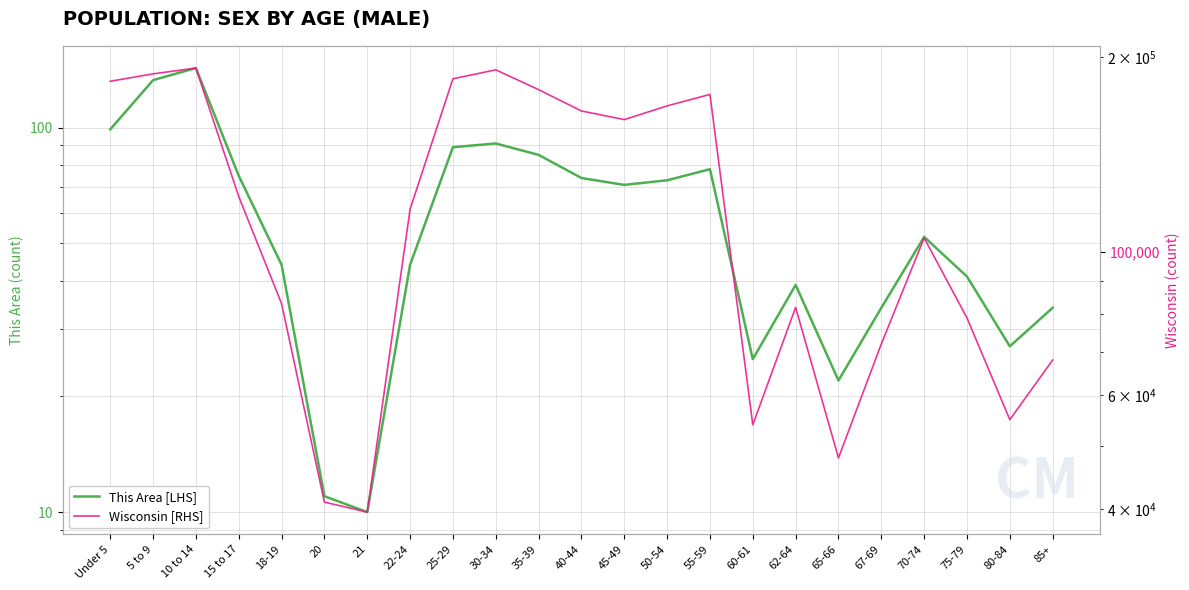

Count the number of categories in the chart.

23